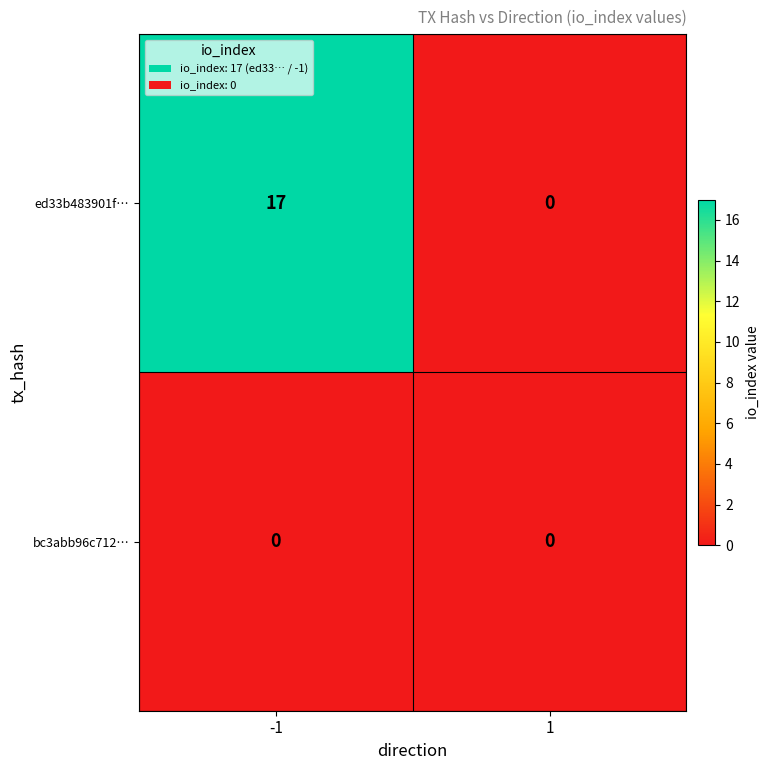

Rank the series by their average value, from highest to lowest.

ed33b483901f…, bc3abb96c712…